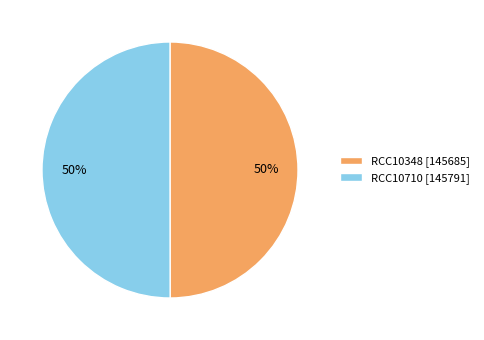

Is it true that RCC10710 is 50% of the pie?

True